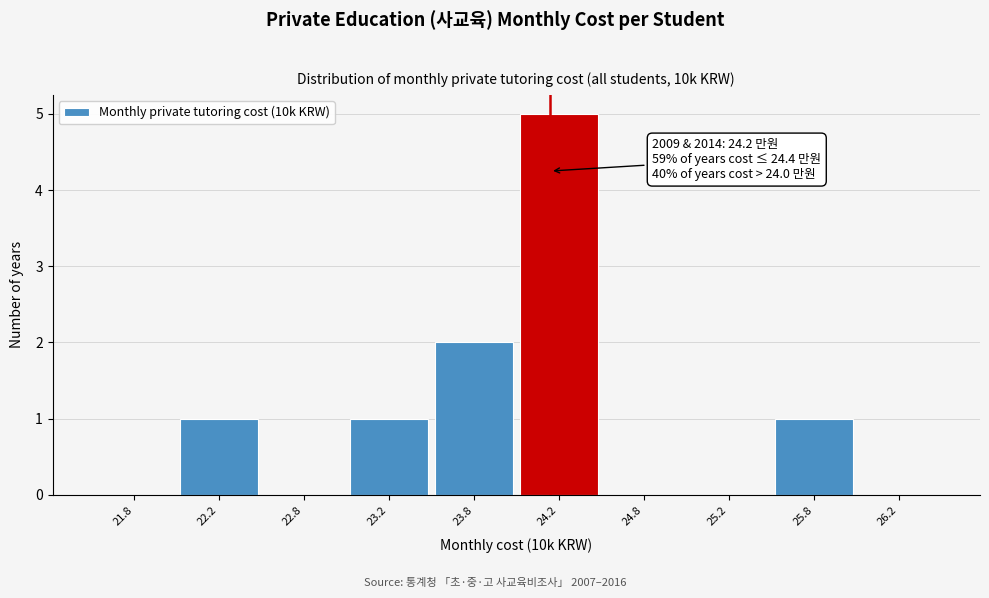

Over which range of the x-axis is the bar tallest?

24.0 to 24.5